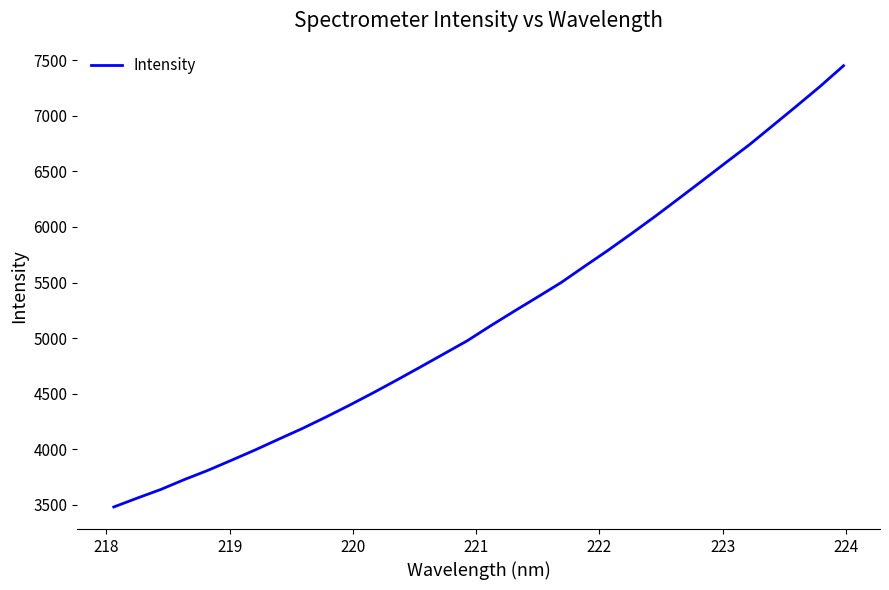

What is the difference between the maximum and minimum values?

3969.1